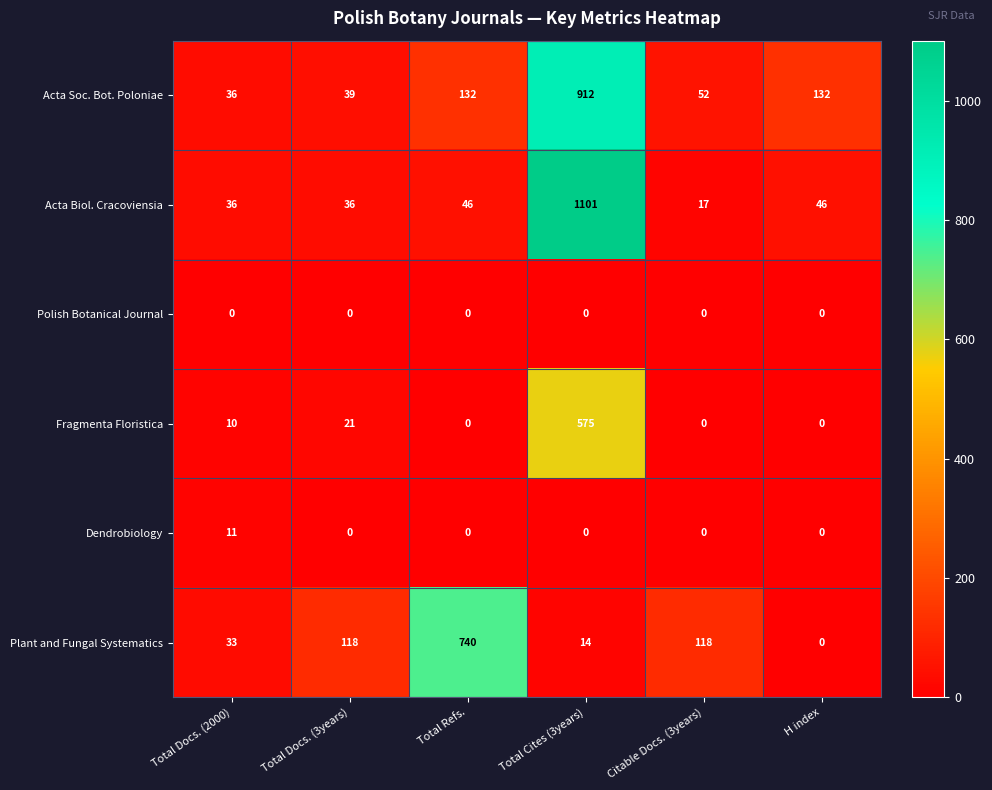

What is the difference between the Acta Soc. Bot. Poloniae values at H index and Total Cites (3years)?

780